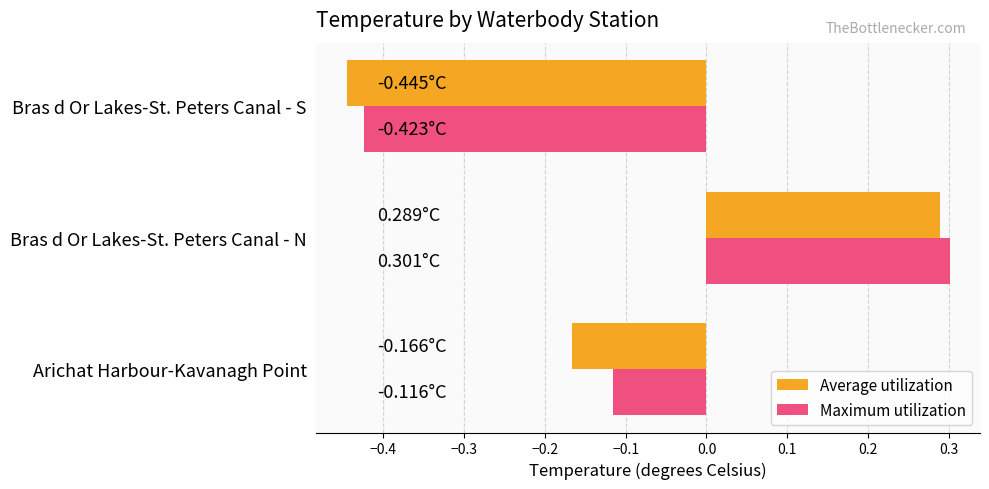

Between Arichat Harbour-Kavanagh Point and Bras d Or Lakes-St. Peters Canal - S, which series saw the biggest shift?

Maximum utilization